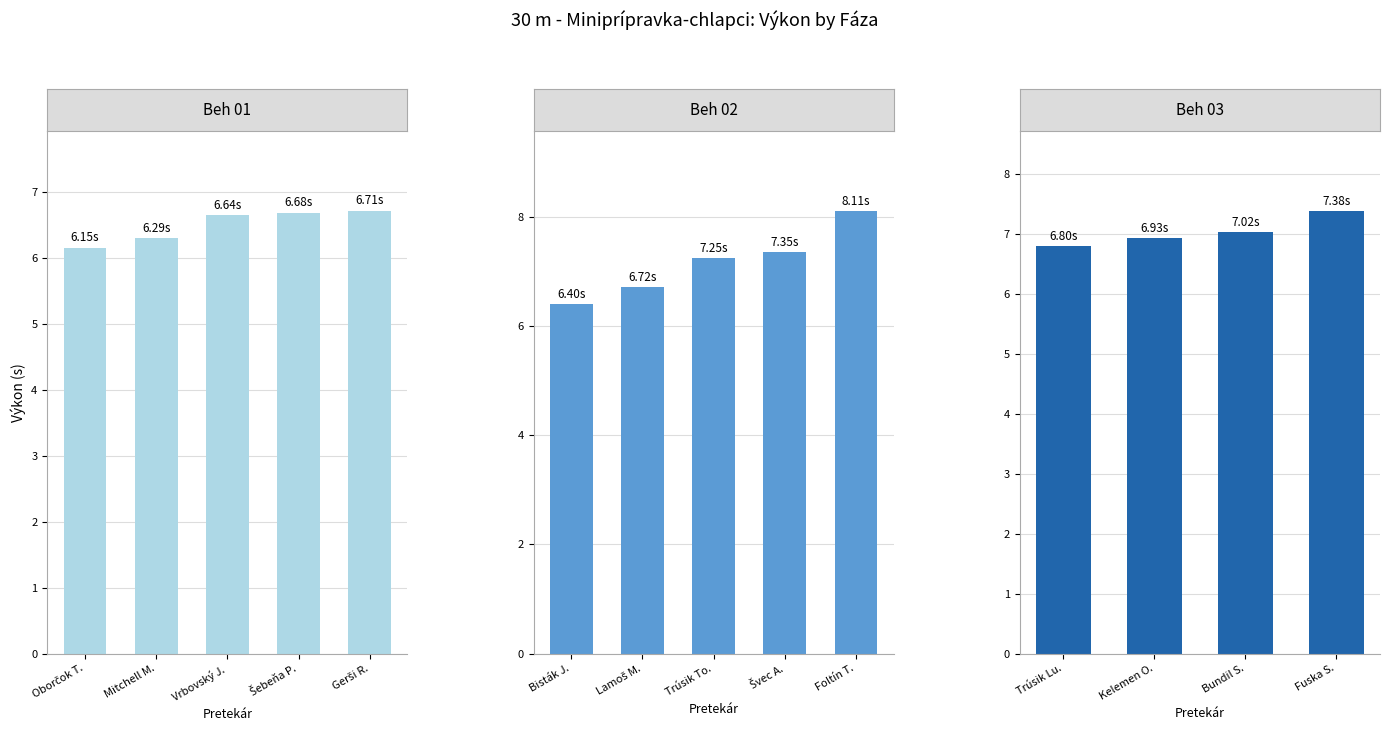

Between Oborčok T. and Šebeňa P., which is larger?

Šebeňa P.